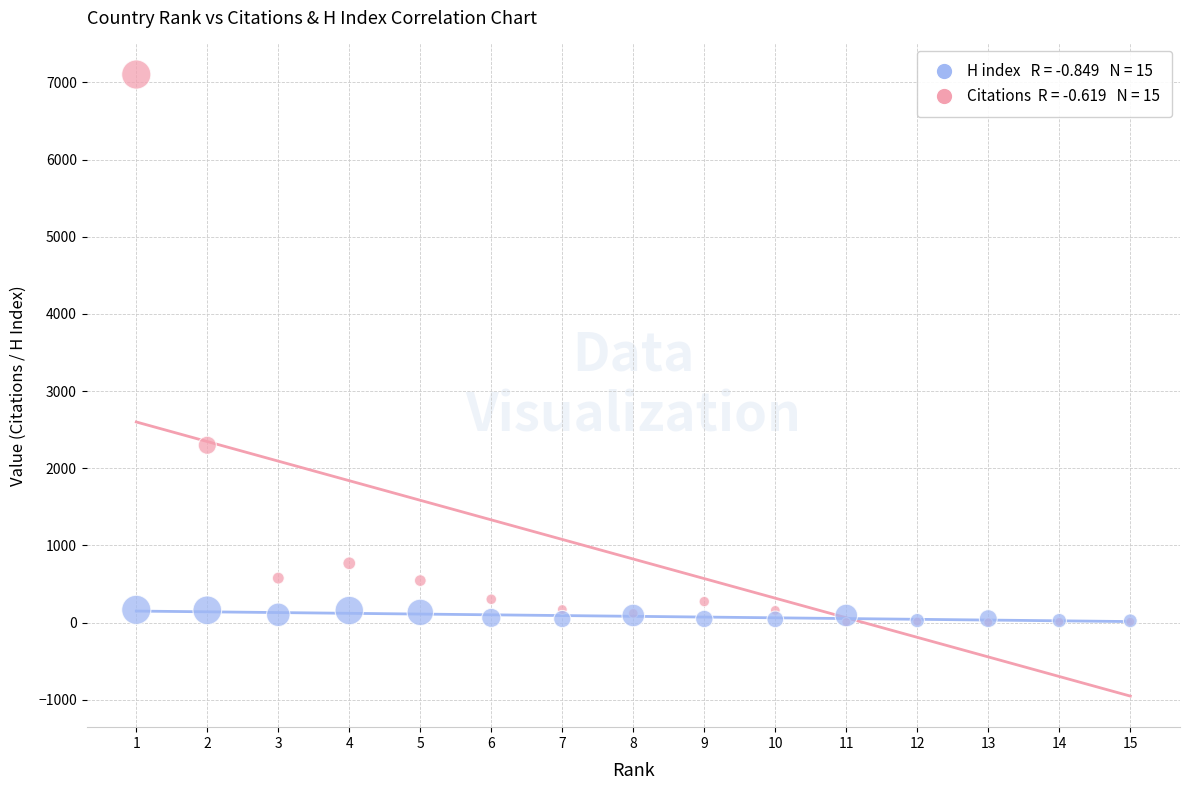

Across all series, what Y value is closest to 3553?

2298